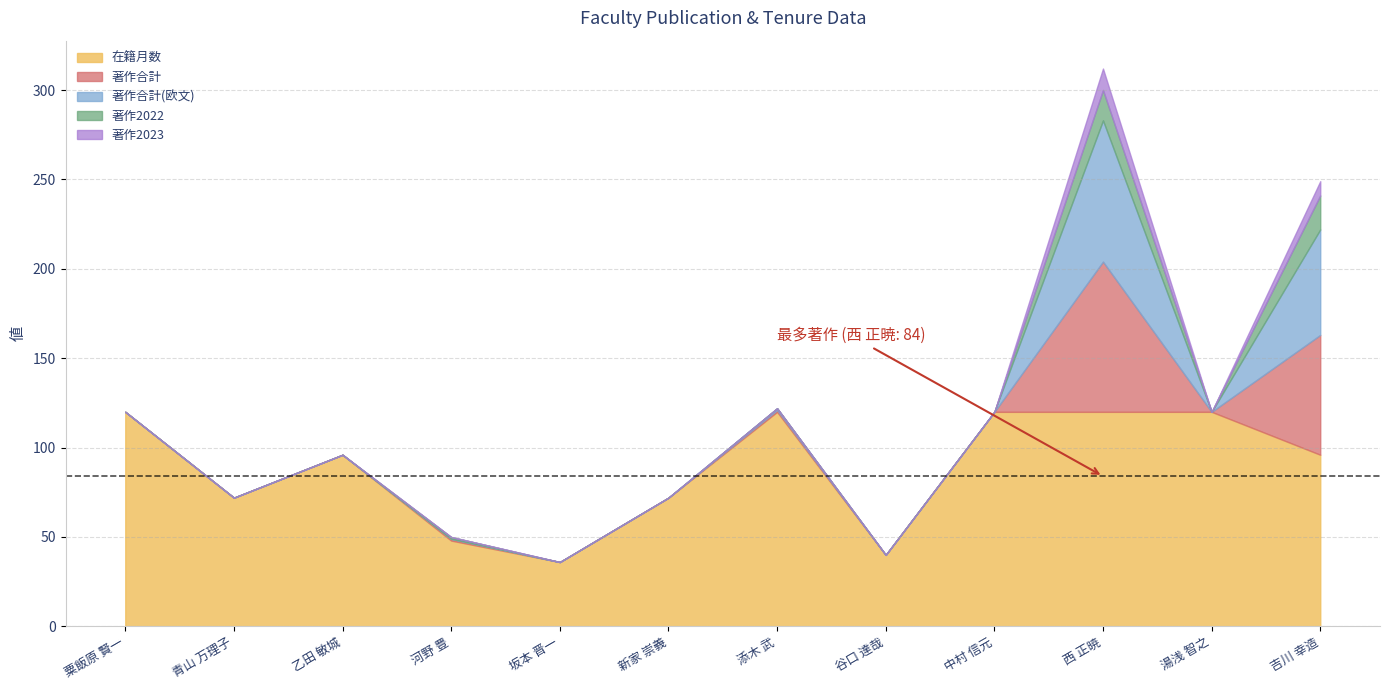

True or false: 著作合計(欧文) and 著作2022 intersect in this chart.

False